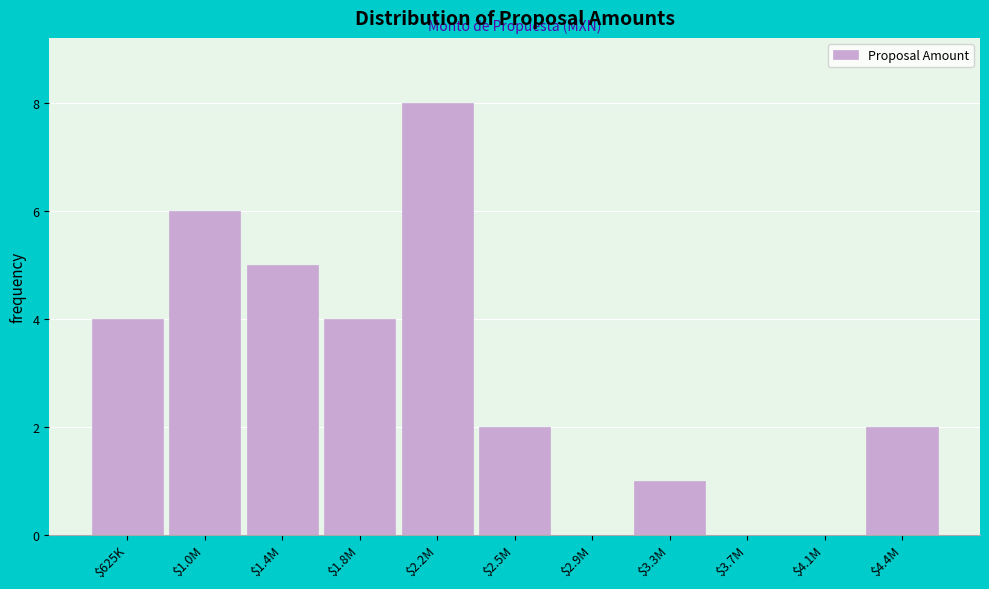

The value at $1.0M is 6. True or false?

True